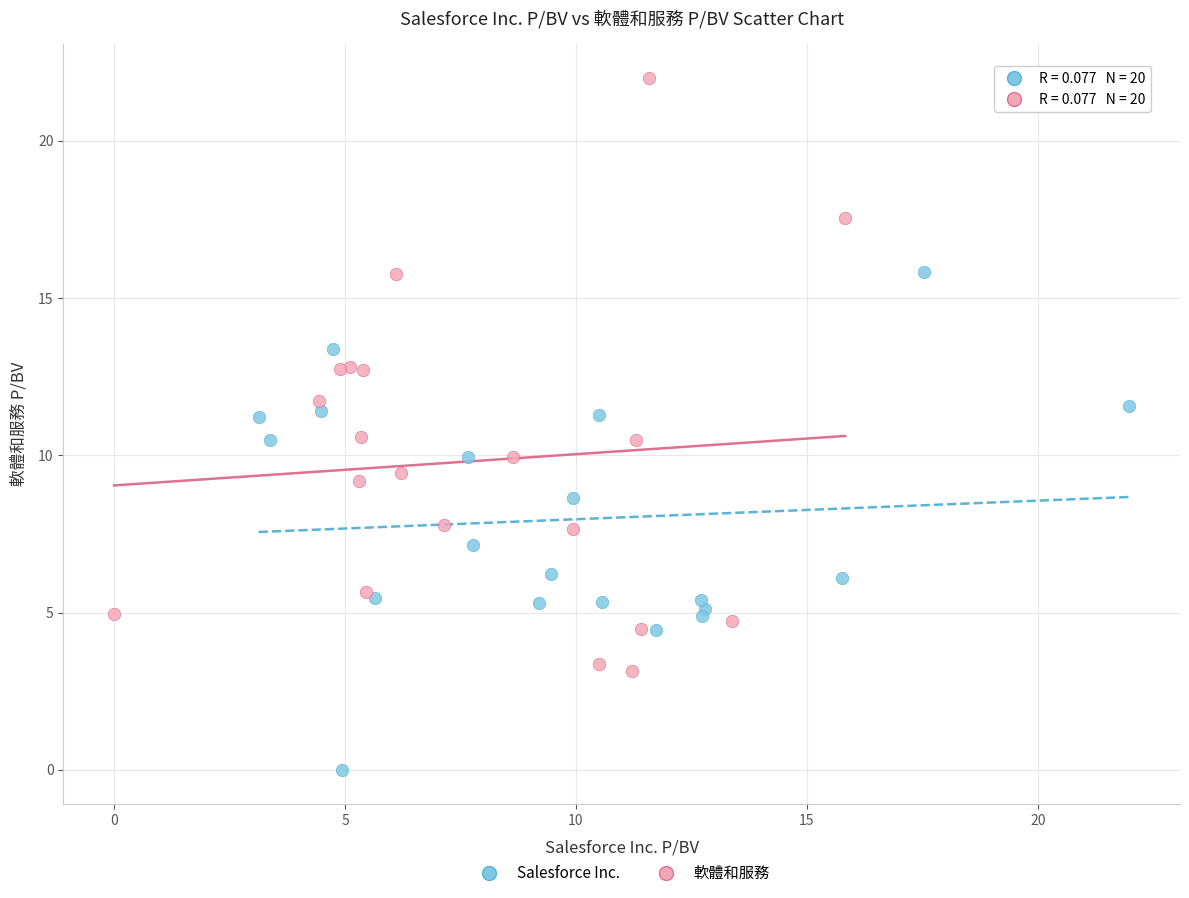

Which series has the largest Y range (max minus min)?

軟體和服務